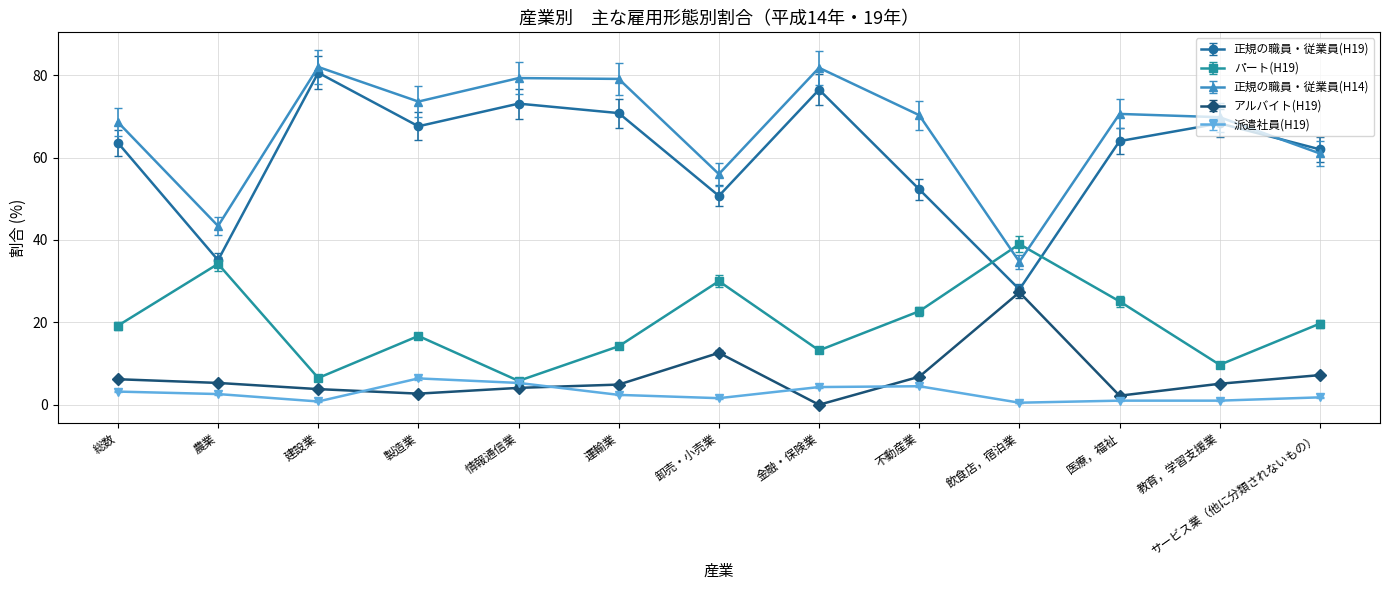

The アルバイト(H19) series shows 4.9 at 運輸業. True or false?

True